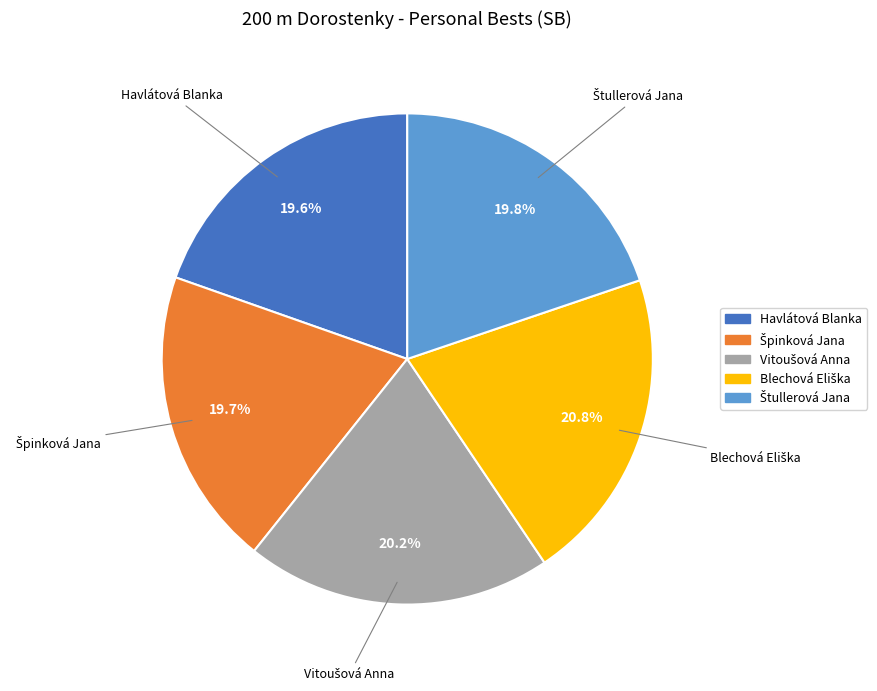

Is there any slice that represents more than half of the pie?

No